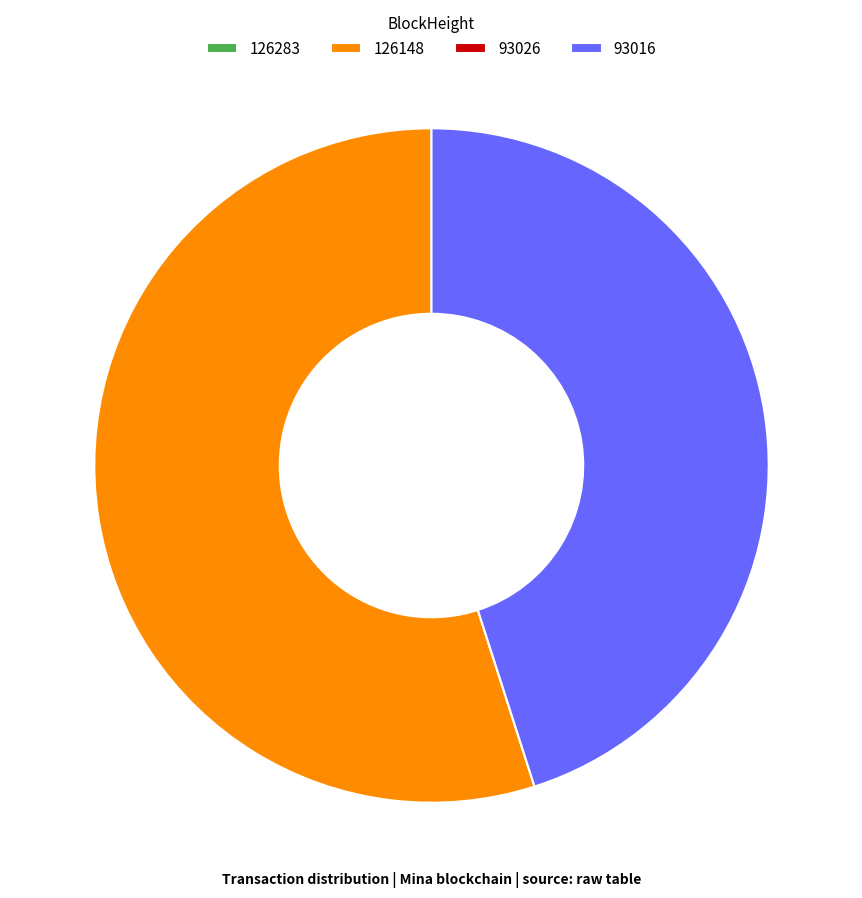

Which category has the biggest portion of the pie?

126148